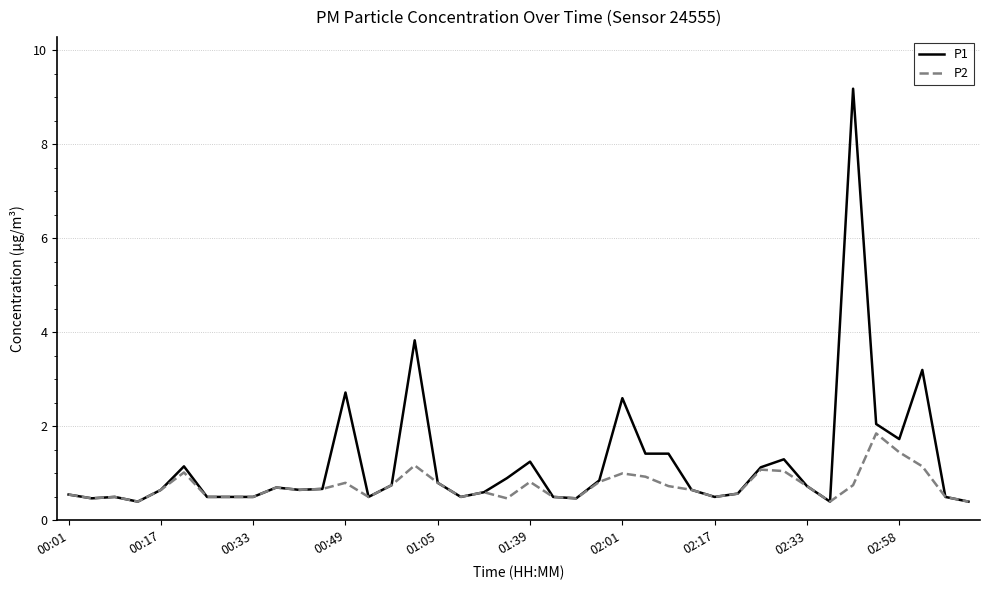

What is the maximum value shown in the chart?

9.2